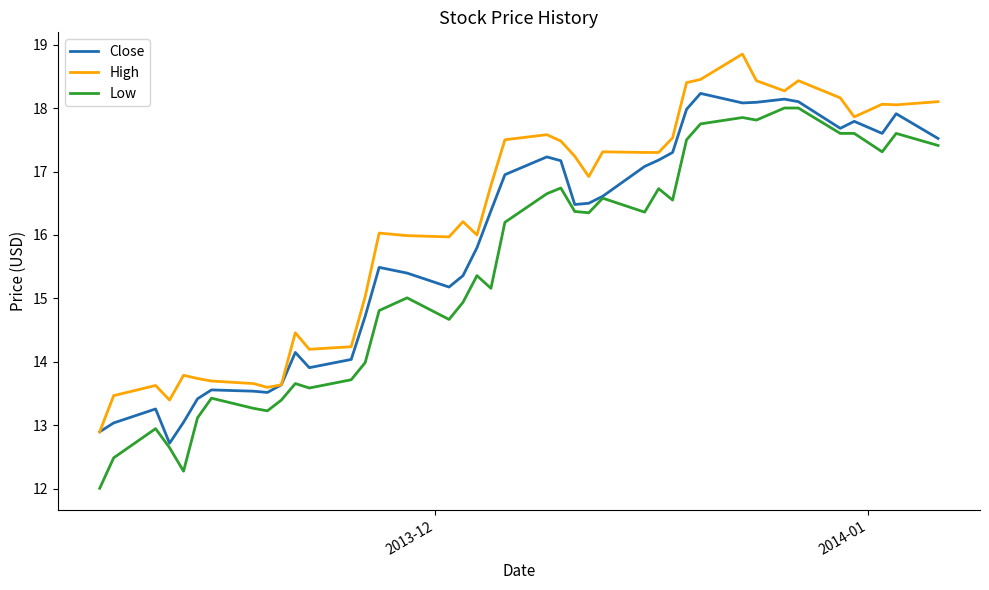

What is the lowest value of the Low series?

12.0